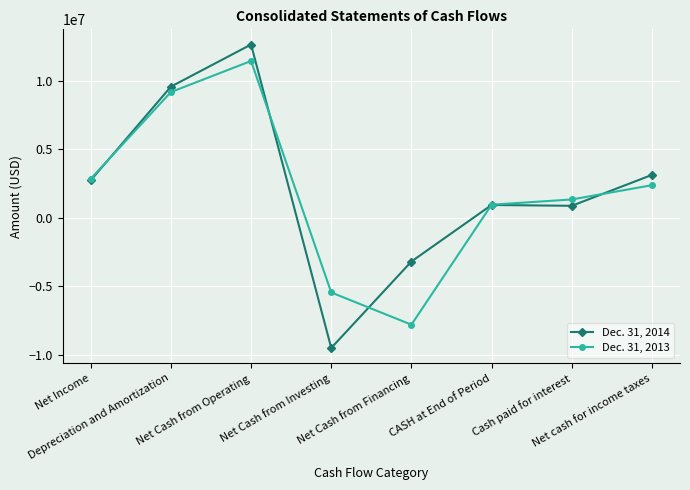

Which series has the largest range (max minus min)?

Dec. 31, 2014